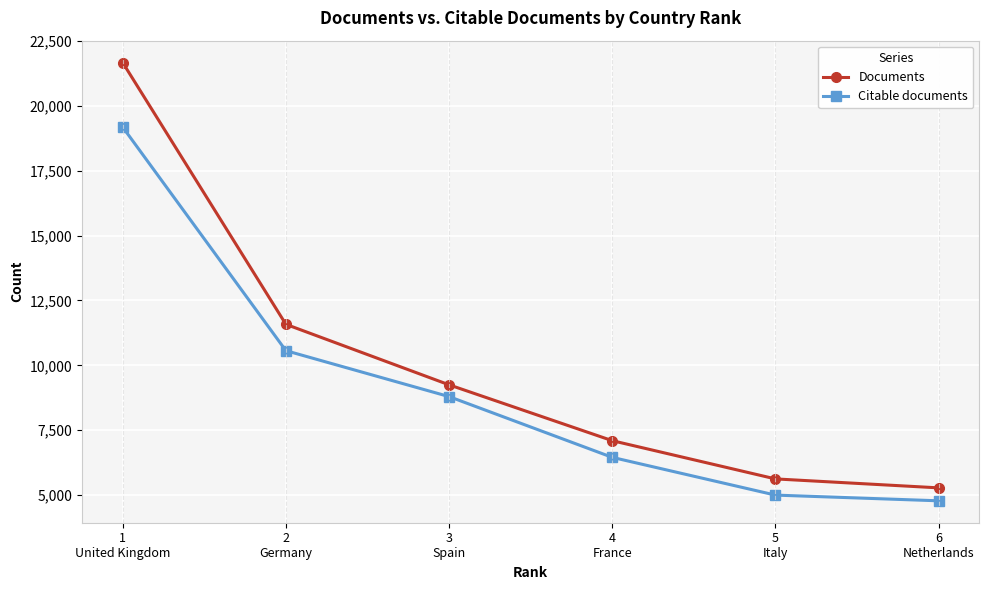

True or false: Documents has a value of 5623 at 5
Italy.

True